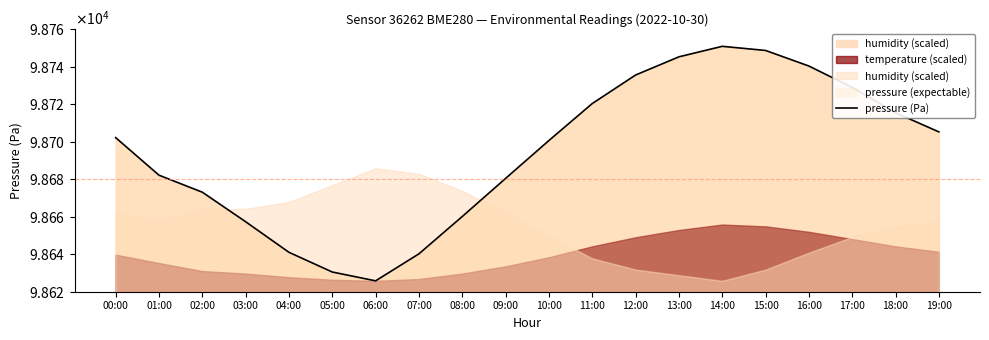

Where is the first local maximum?

14:00